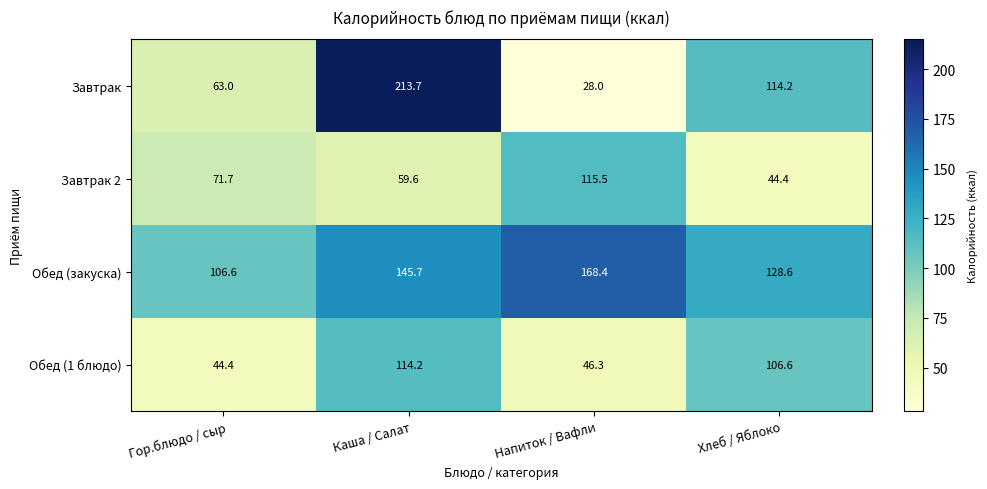

True or false: Обед (1 блюдо) has a value of 46.3 at Напиток / Вафли.

True